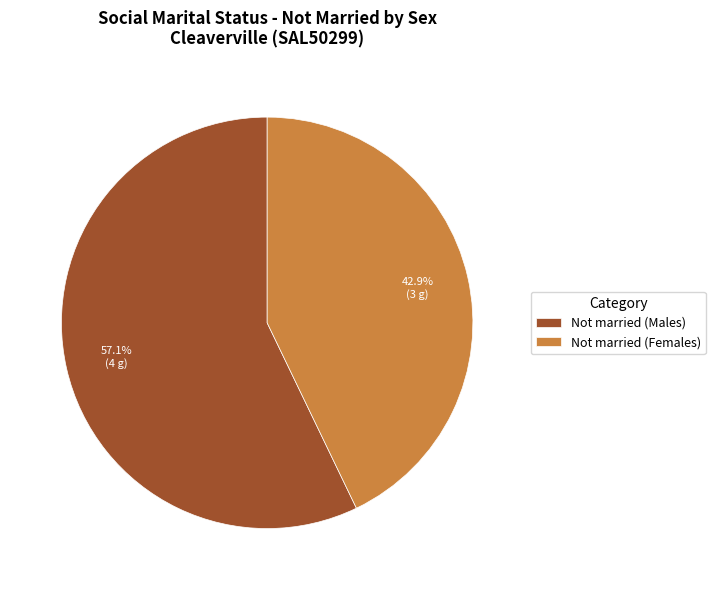

To the nearest percent, what percentage of the pie is Not married (Females)?

43%